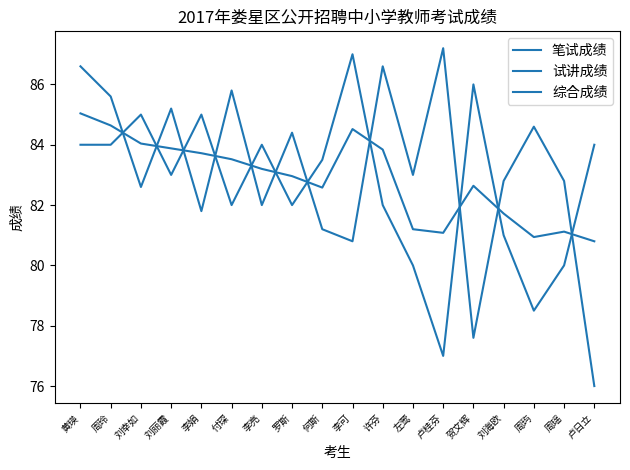

What is the sum of all 试讲成绩 values?

1496.6